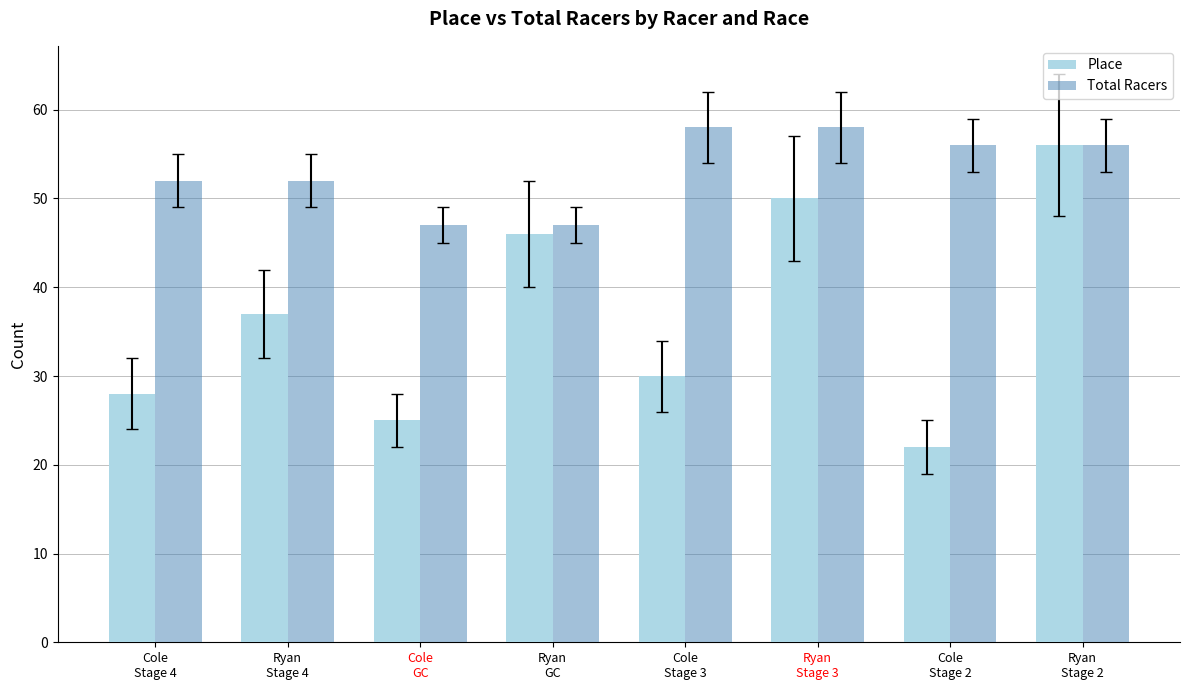

What is the value of the Place bar at the 1st from the left?

28